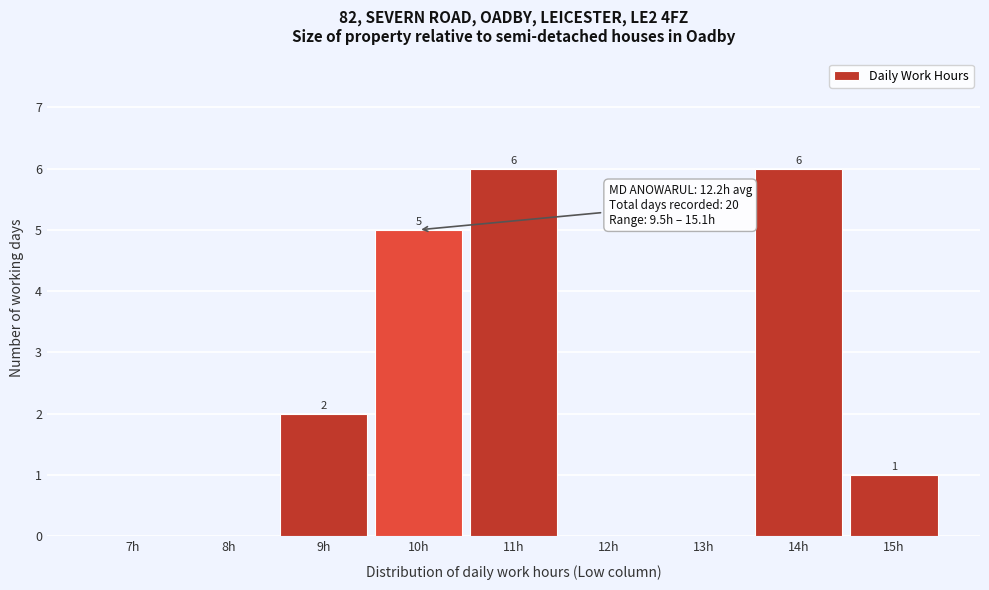

Reading left to right, transcribe all the data shown in this chart.

7h=0	8h=0	9h=2	10h=5	11h=6	12h=0	13h=0	14h=6	15h=1